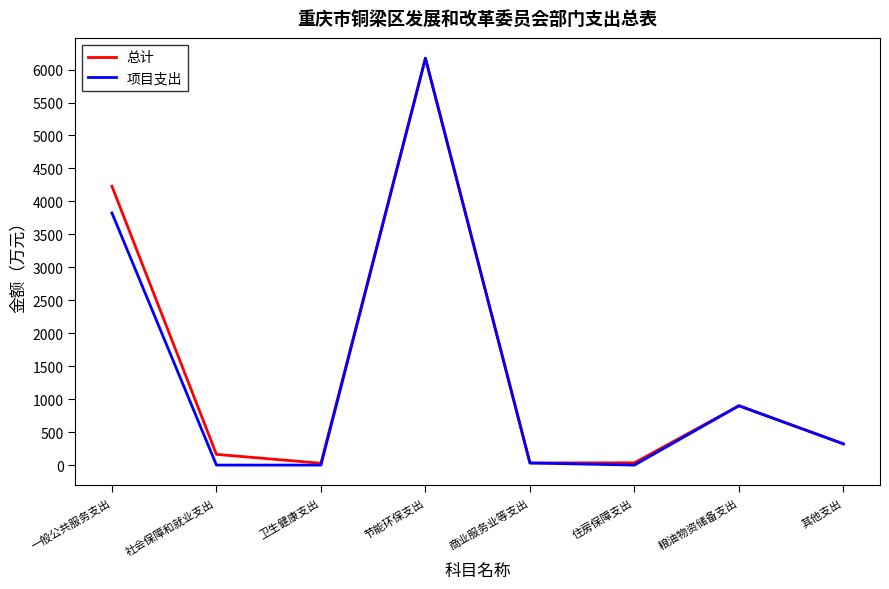

How many values in the 总计 series are below 322?

4